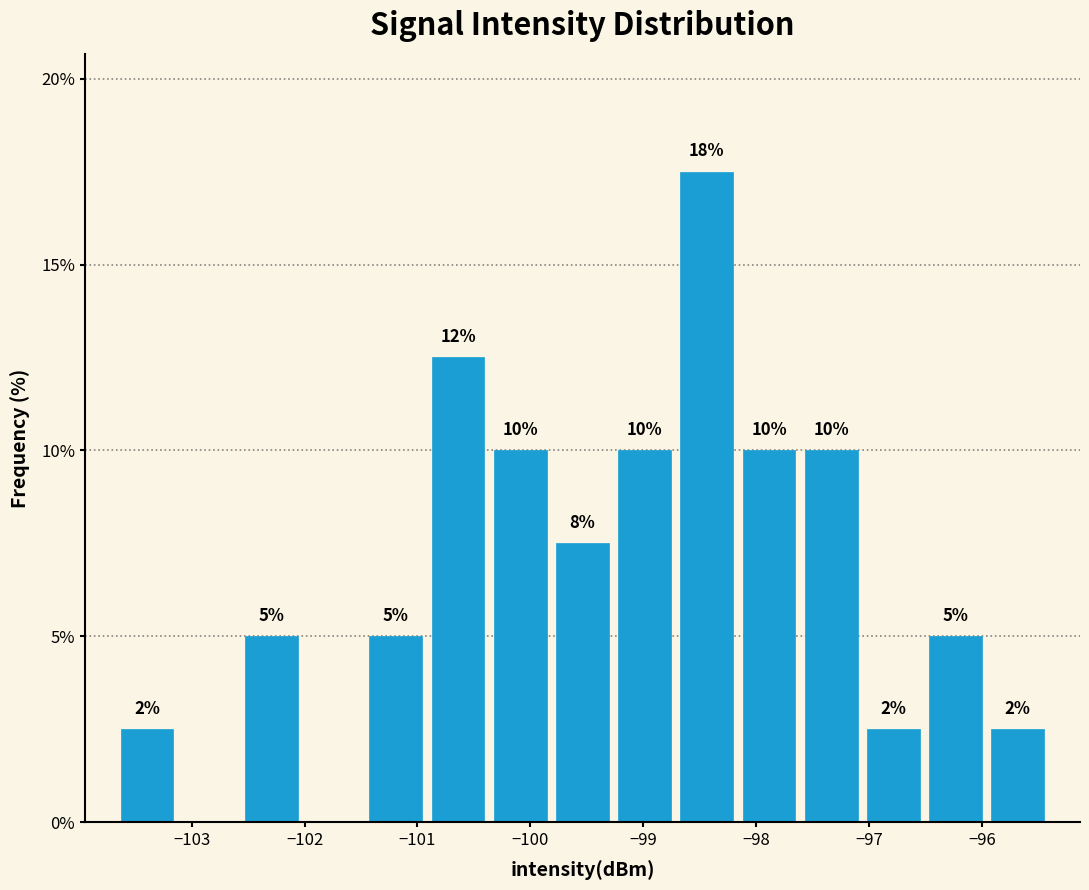

Which range on the x-axis has the tallest bar?

-98.7 to -98.2